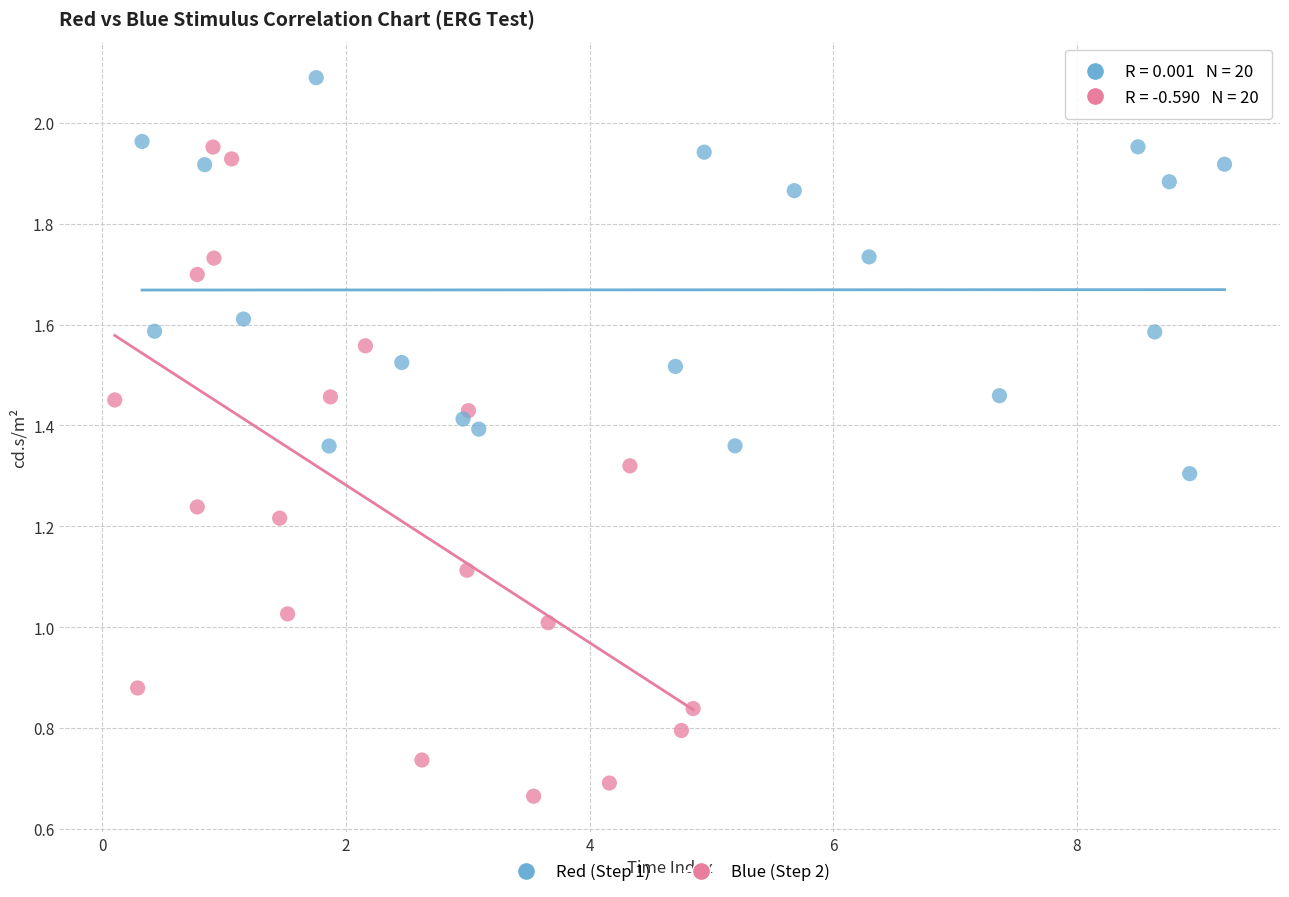

Which series has the widest spread of Y values?

Red (Step 1)